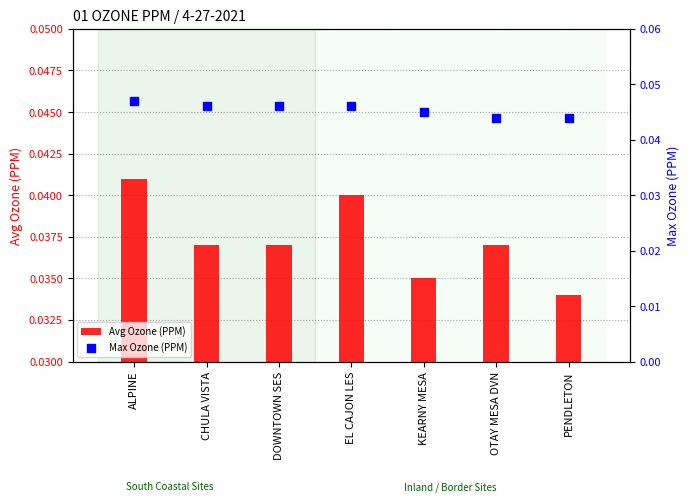

What is the total value across all series at PENDLETON?

0.1